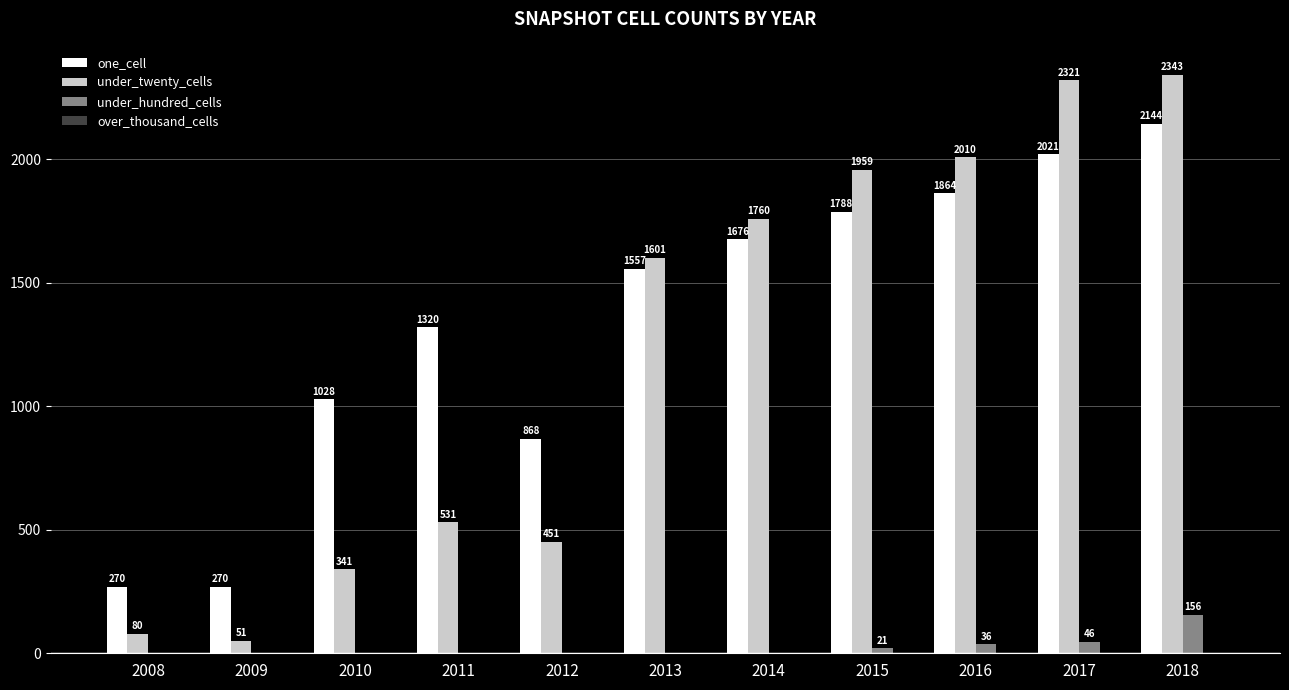

Reading left to right, what are all the values shown in this chart?

one_cell: 2008=270	2009=270	2010=1028	2011=1320	2012=868	2013=1557	2014=1676	2015=1788	2016=1864	2017=2021	2018=2144
under_twenty_cells: 2008=80	2009=51	2010=341	2011=531	2012=451	2013=1601	2014=1760	2015=1959	2016=2010	2017=2321	2018=2343
under_hundred_cells: 2008=0	2009=0	2010=0	2011=0	2012=0	2013=0	2014=0	2015=21	2016=36	2017=46	2018=156